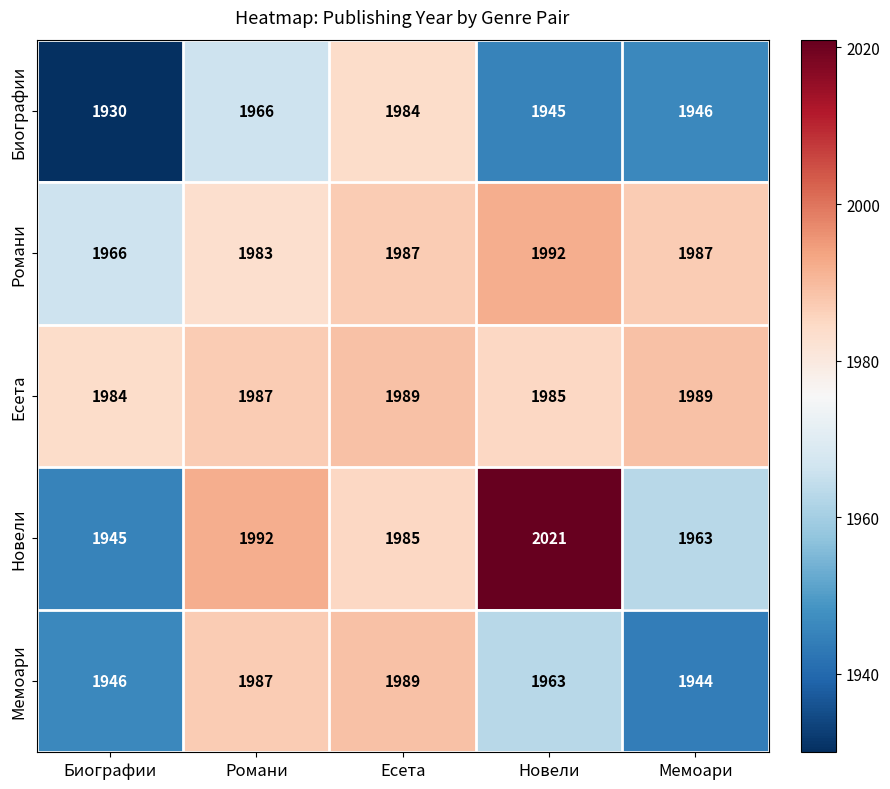

The value of Есета at Есета is 3500. True or false?

False